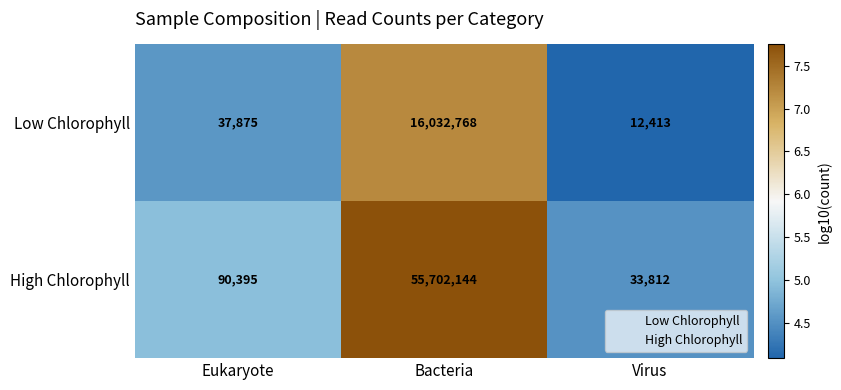

What is the approximate value of Low Chlorophyll at Eukaryote, to the nearest 50?

37900